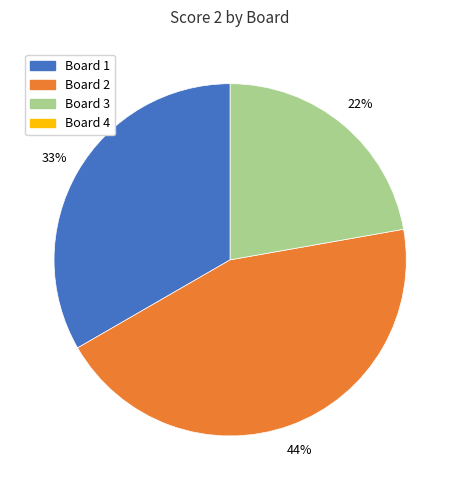

Count the number of slices in the pie.

3